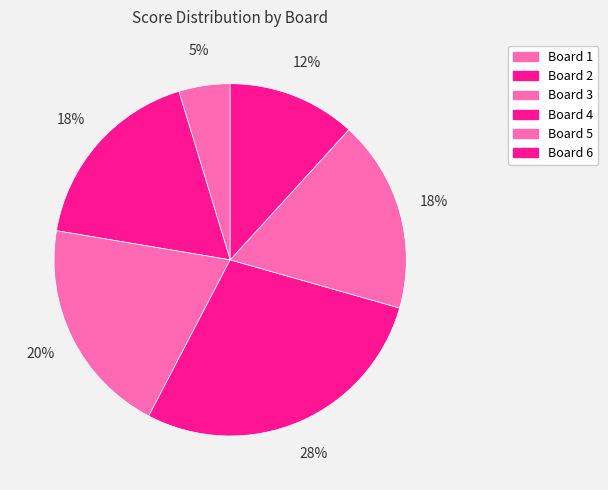

Which category has the biggest portion of the pie?

Board 4